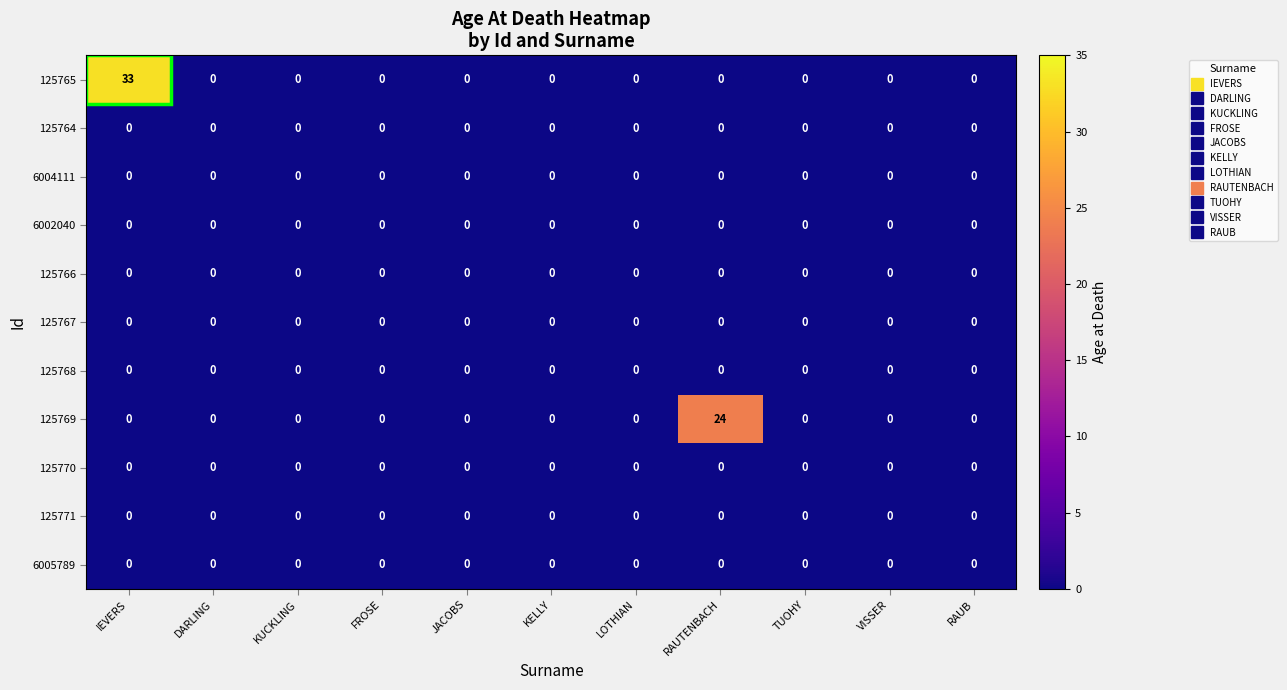

Which series has the widest spread of values?

125765